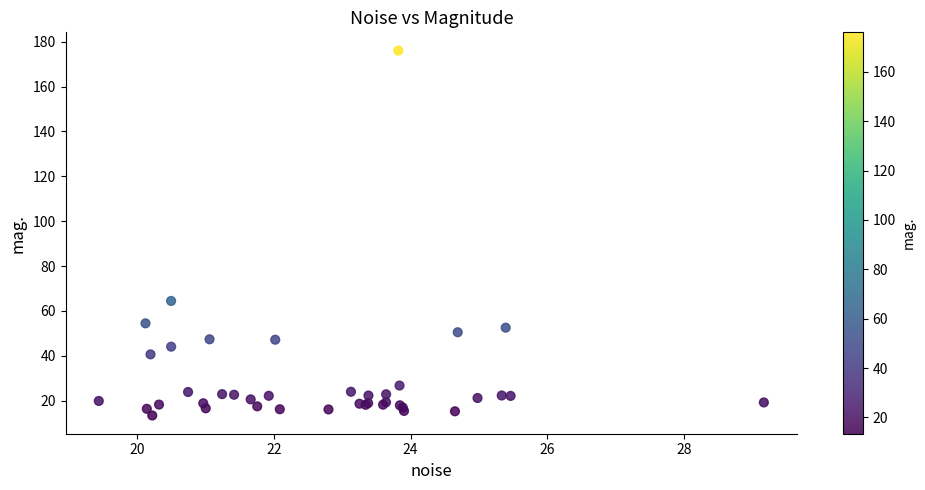

What Y value in the scatter plot is closest to 94?

64.4